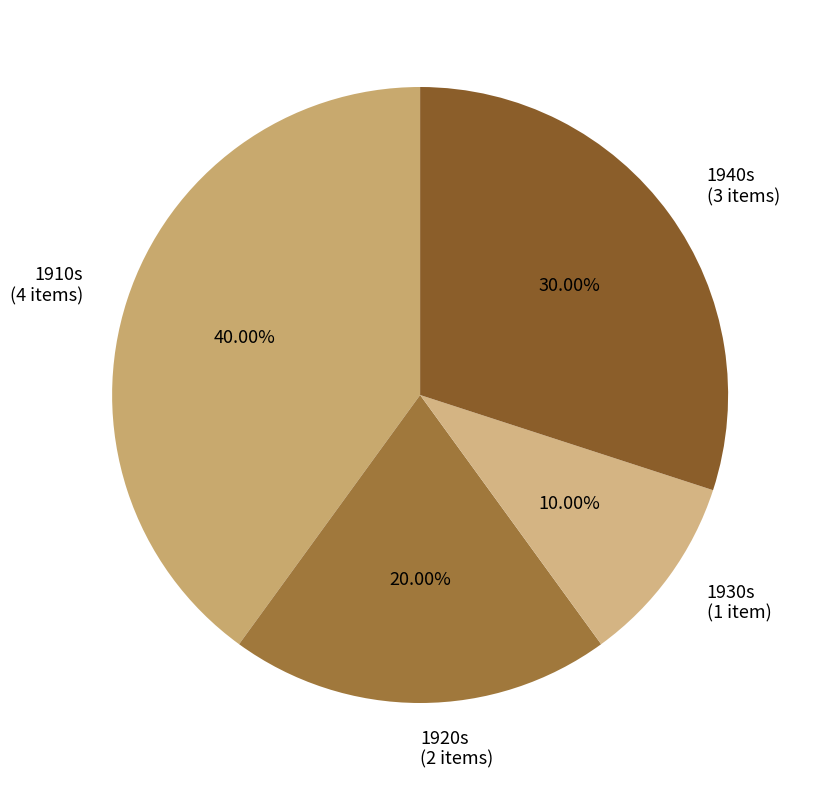

To the nearest percent, what is the difference between the largest and smallest slice percentages?

30%